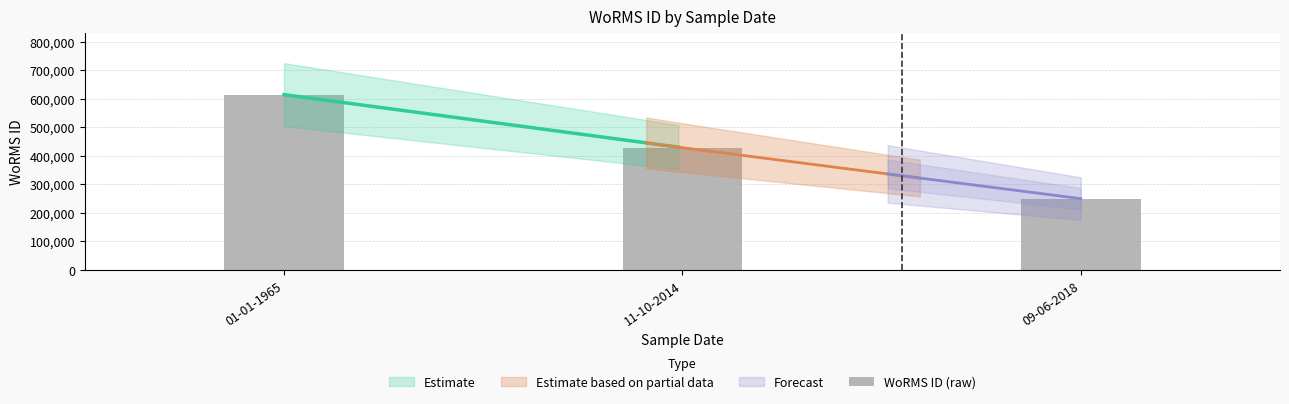

What is the change in value from 01-01-1965 to 11-10-2014?

-186170